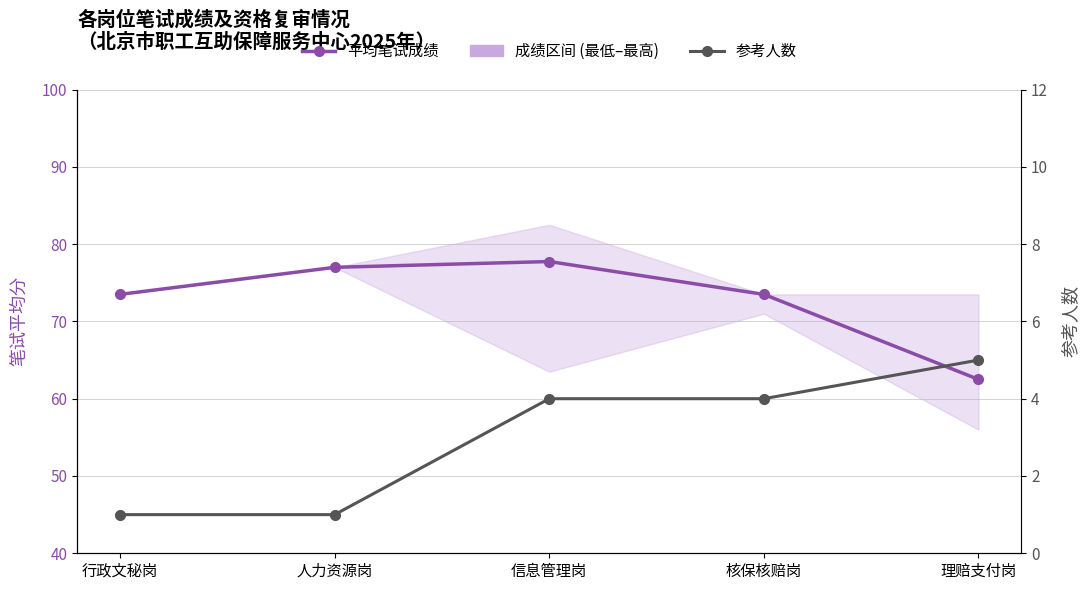

List the series in order of their overall mean, highest first.

平均笔试成绩, 参考人数